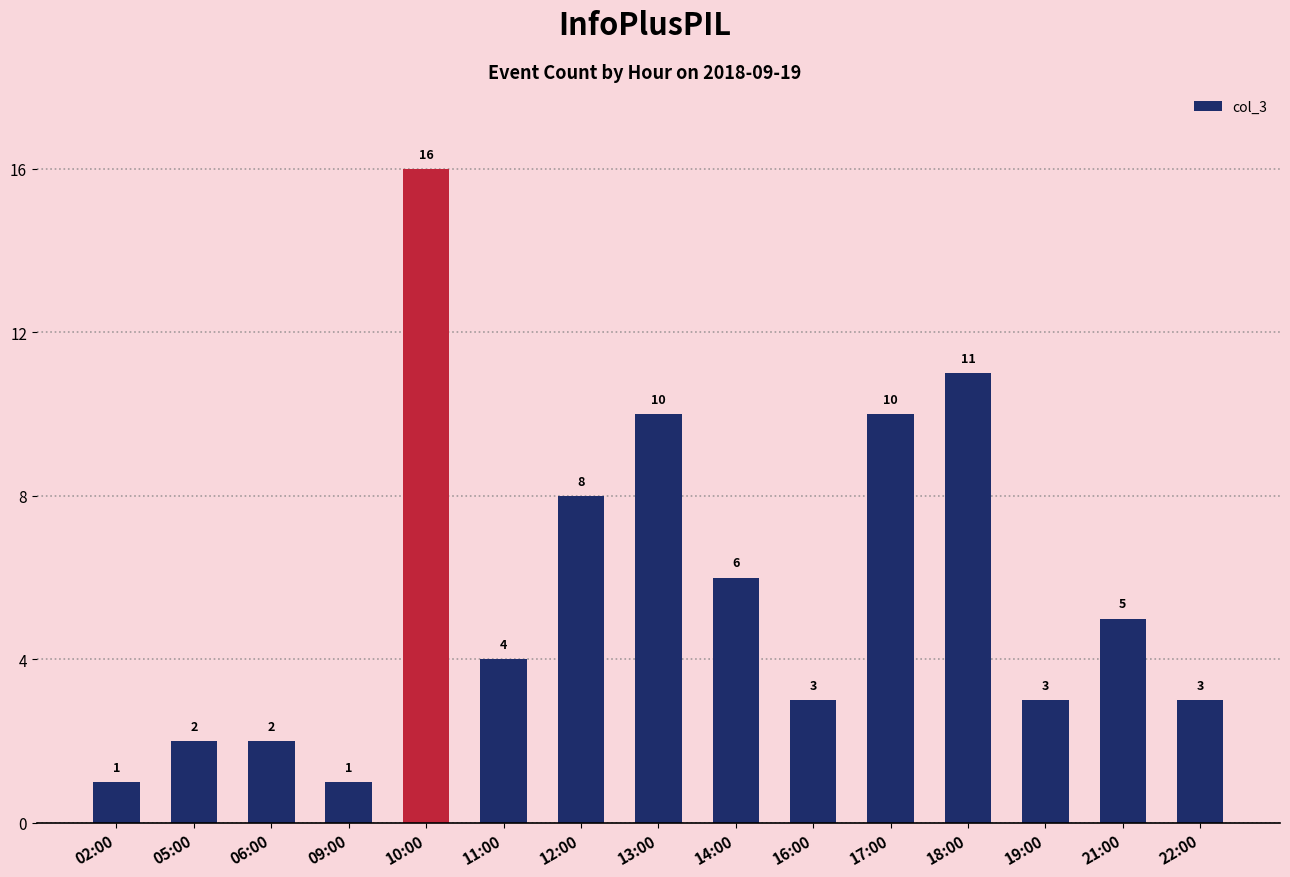

Are the bars grouped side by side (vs. stacked)?

No